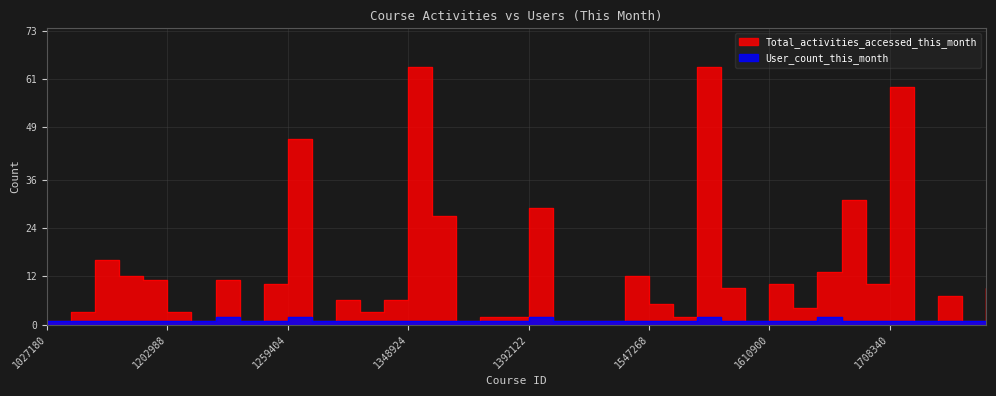

Which series changed the most between 1363378 and 1708340?

Total_activities_accessed_this_month